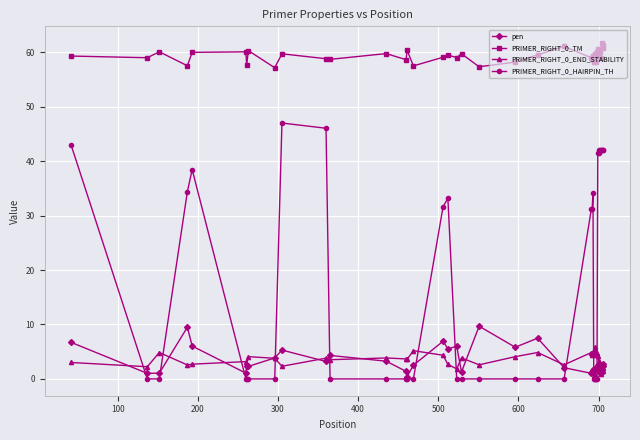

What is the value of the PRIMER_RIGHT_0_TM point at the 36th from the left?

60.0